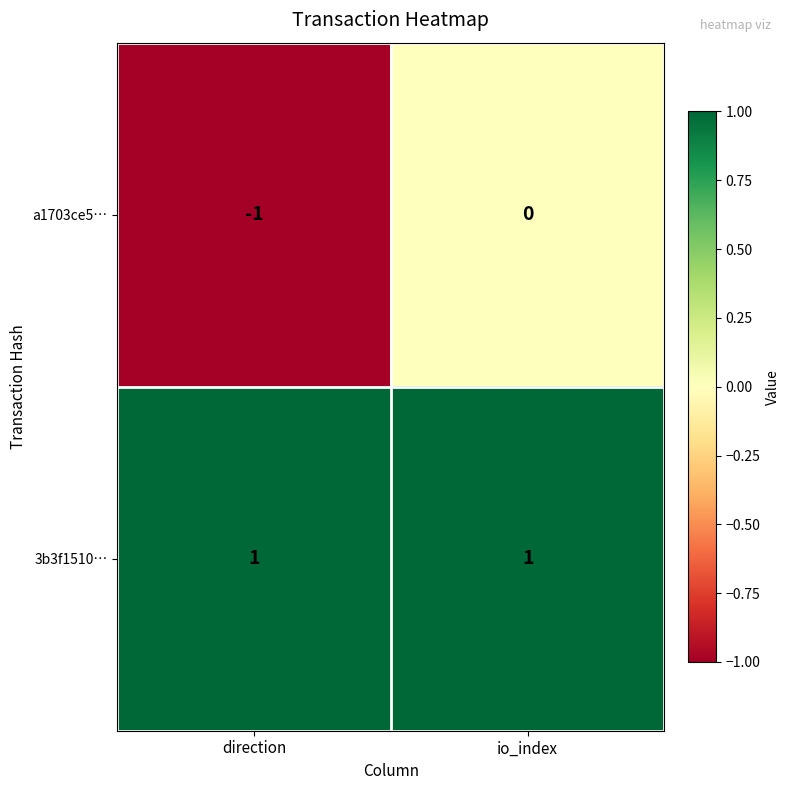

Rank the series at direction from lowest to highest value.

a1703ce5…, 3b3f1510…